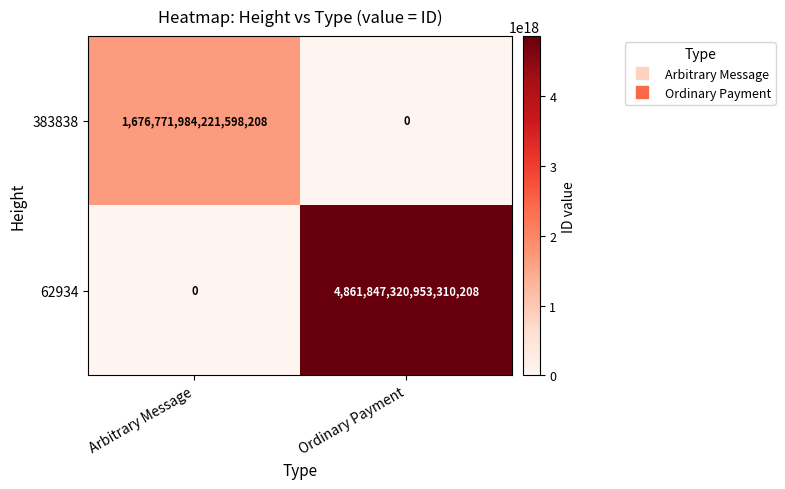

Which series has the largest range (max minus min)?

62934